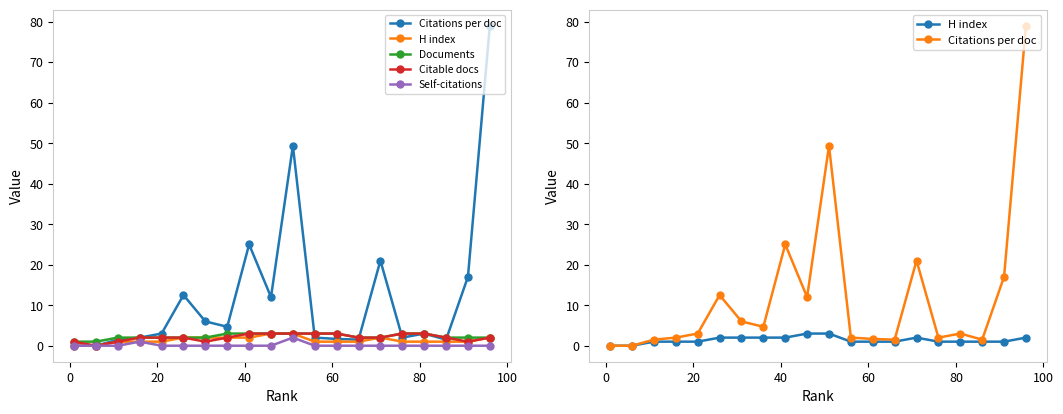

True or false: H index and Citable docs cross at least once.

False